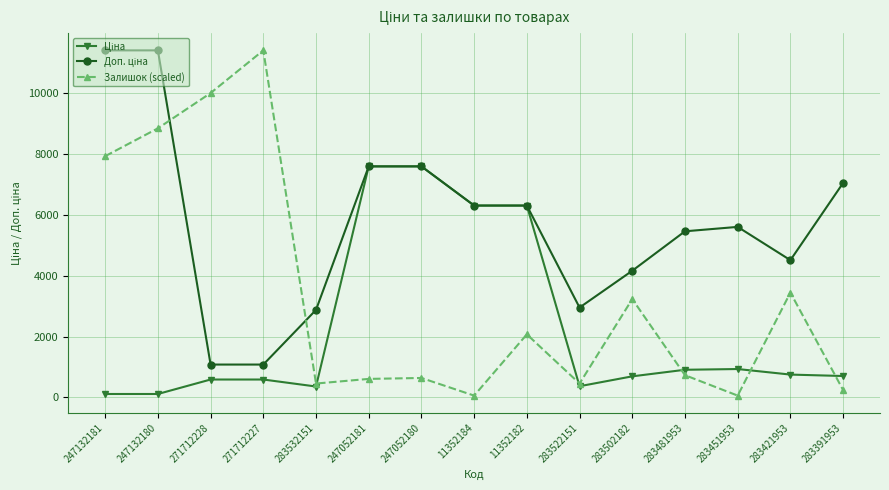

Is it true that Залишок (scaled) equals 640.7 at 247052180?

True